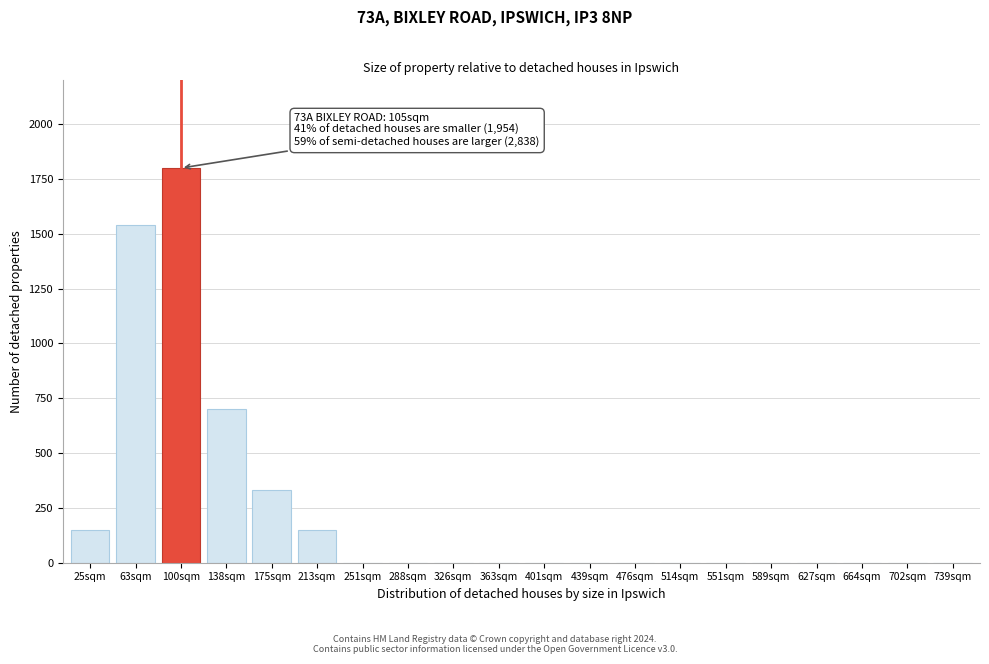

Reading left to right, what are all the values shown in this chart?

25sqm=150	63sqm=1540	100sqm=1800	138sqm=700	175sqm=330	213sqm=150	251sqm=0	288sqm=0	326sqm=0	363sqm=0	401sqm=0	439sqm=0	476sqm=0	514sqm=0	551sqm=0	589sqm=0	627sqm=0	664sqm=0	702sqm=0	739sqm=0